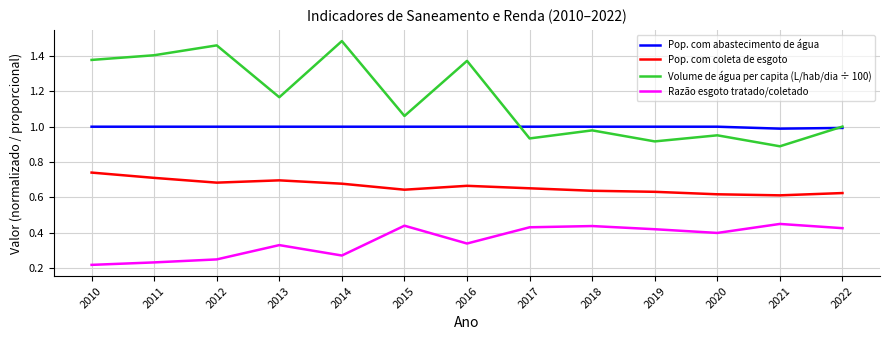

Which series has the largest total across all categories?

Volume de água per capita (L/hab/dia ÷ 100)